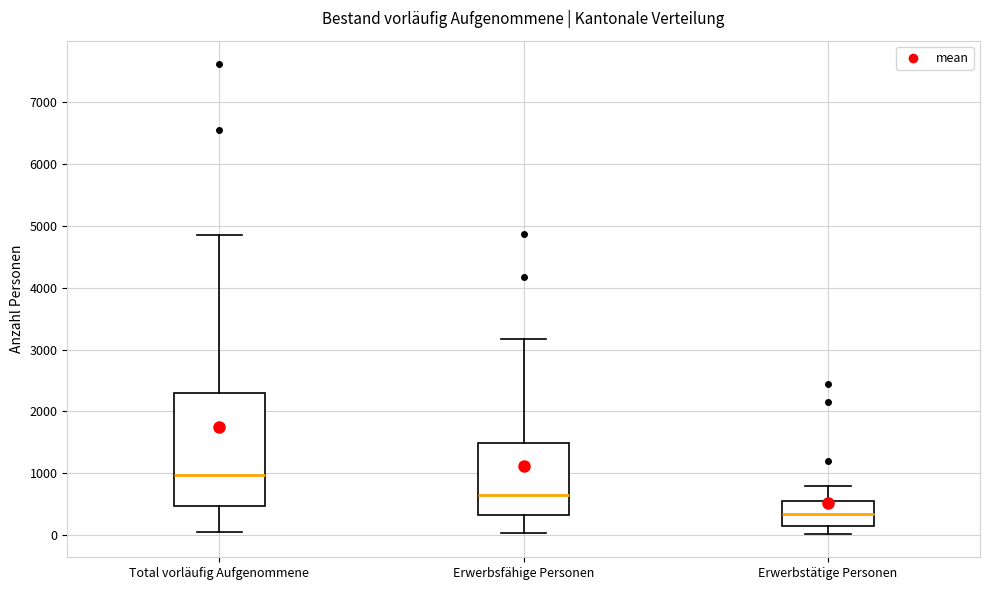

Which box's median line is the highest?

Total vorläufig Aufgenommene